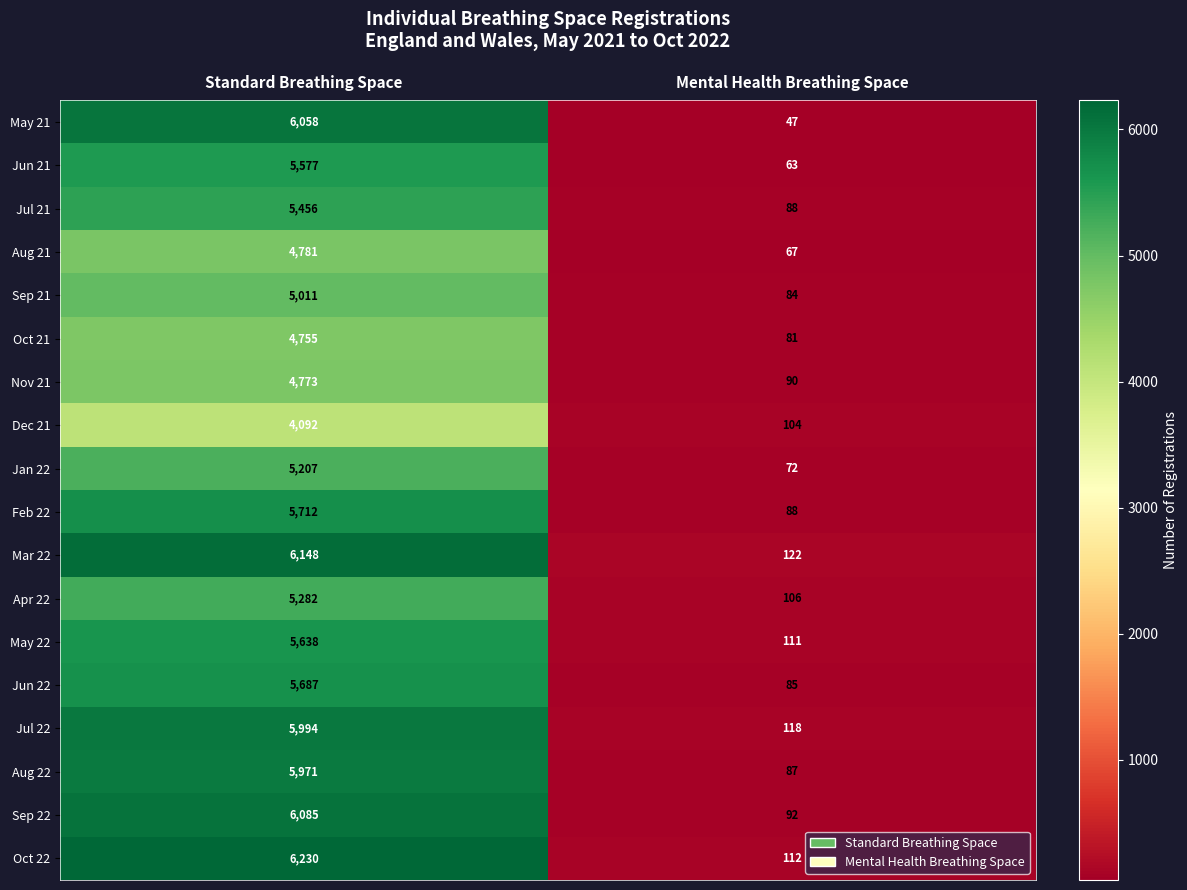

At which category is the sum across all series the highest?

Standard Breathing Space